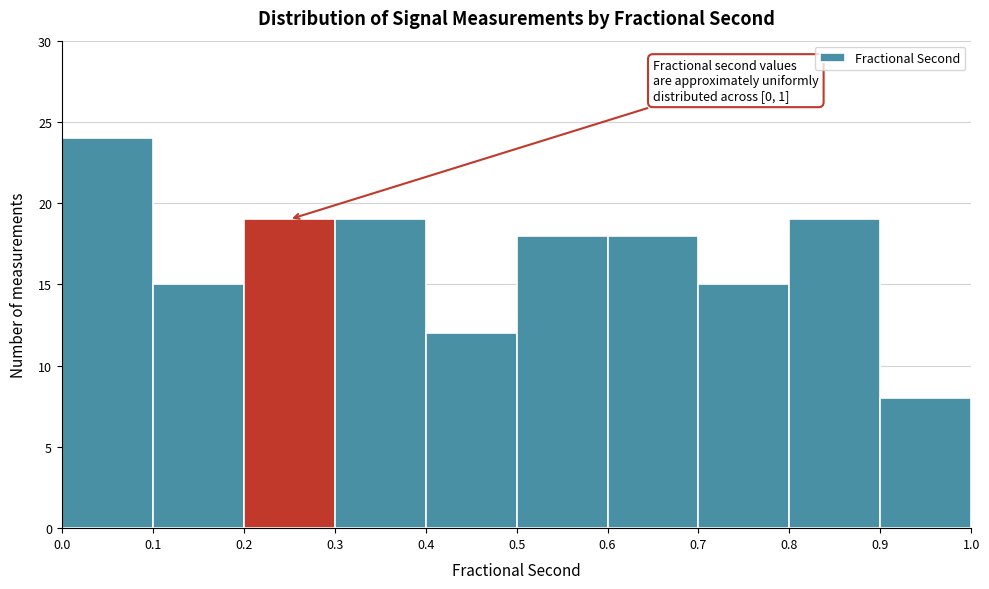

Over which range of the x-axis is the bar tallest?

0.0 to 0.1